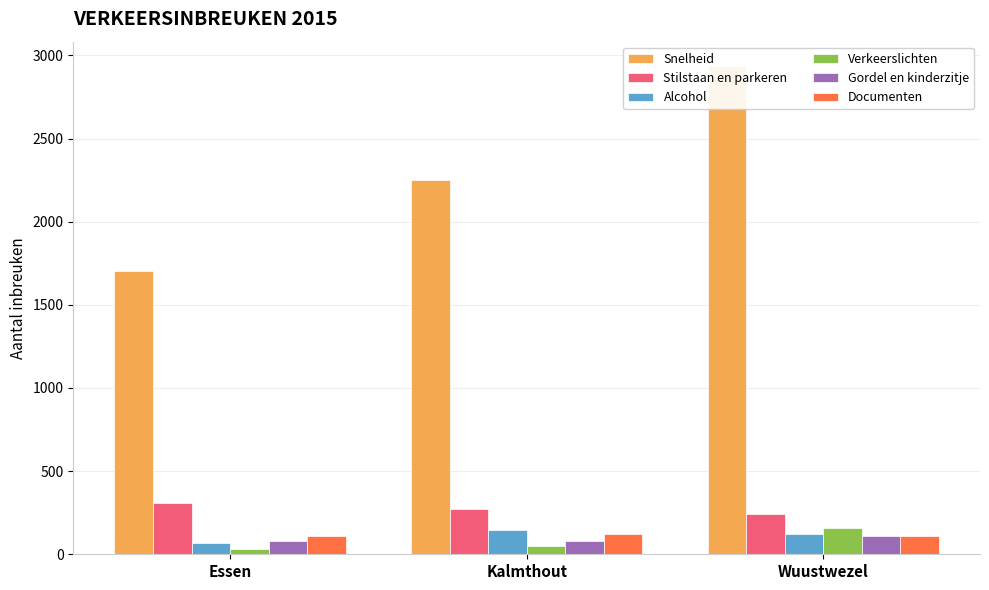

What is the sum of the Verkeerslichten values at Essen and Wuustwezel?

189